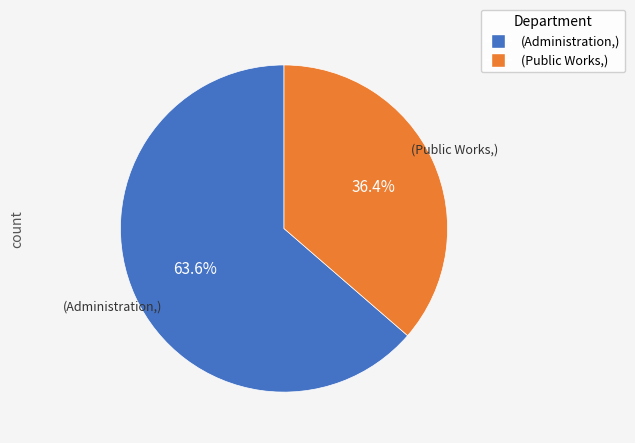

Does any single category account for the majority?

Yes